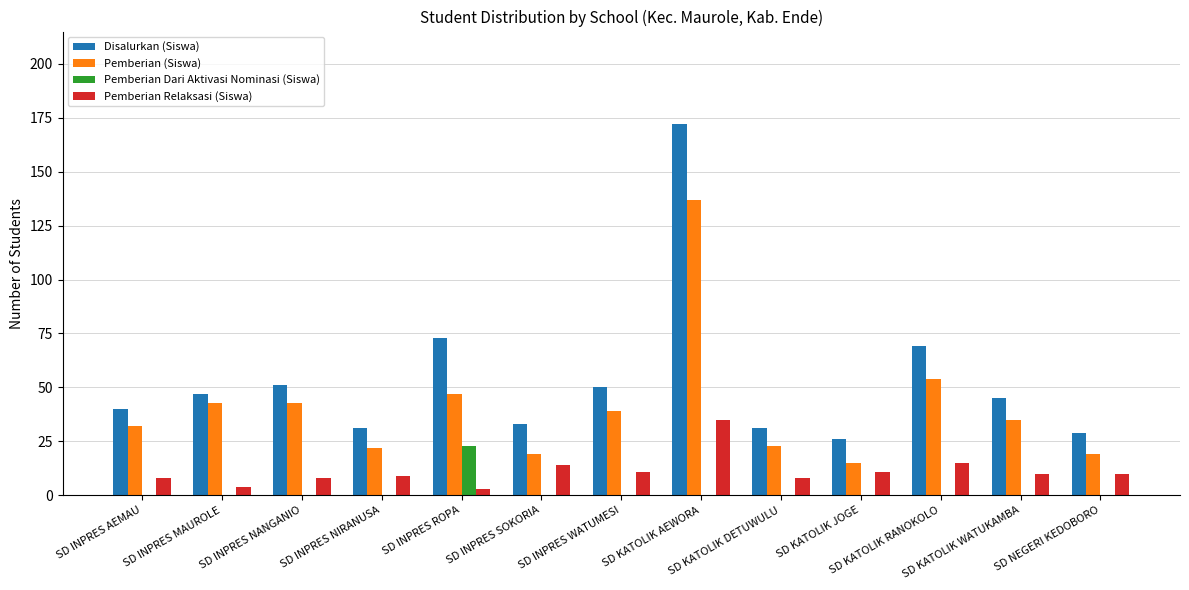

Reading right to left, transcribe all the data shown in this chart.

Disalurkan (Siswa): SD NEGERI KEDOBORO=29	SD KATOLIK WATUKAMBA=45	SD KATOLIK RANOKOLO=69	SD KATOLIK JOGE=26	SD KATOLIK DETUWULU=31	SD KATOLIK AEWORA=172	SD INPRES WATUMESI=50	SD INPRES SOKORIA=33	SD INPRES ROPA=73	SD INPRES NIRANUSA=31	SD INPRES NANGANIO=51	SD INPRES MAUROLE=47	SD INPRES AEMAU=40
Pemberian (Siswa): SD NEGERI KEDOBORO=19	SD KATOLIK WATUKAMBA=35	SD KATOLIK RANOKOLO=54	SD KATOLIK JOGE=15	SD KATOLIK DETUWULU=23	SD KATOLIK AEWORA=137	SD INPRES WATUMESI=39	SD INPRES SOKORIA=19	SD INPRES ROPA=47	SD INPRES NIRANUSA=22	SD INPRES NANGANIO=43	SD INPRES MAUROLE=43	SD INPRES AEMAU=32
Pemberian Dari Aktivasi Nominasi (Siswa): SD NEGERI KEDOBORO=0	SD KATOLIK WATUKAMBA=0	SD KATOLIK RANOKOLO=0	SD KATOLIK JOGE=0	SD KATOLIK DETUWULU=0	SD KATOLIK AEWORA=0	SD INPRES WATUMESI=0	SD INPRES SOKORIA=0	SD INPRES ROPA=23	SD INPRES NIRANUSA=0	SD INPRES NANGANIO=0	SD INPRES MAUROLE=0	SD INPRES AEMAU=0
Pemberian Relaksasi (Siswa): SD NEGERI KEDOBORO=10	SD KATOLIK WATUKAMBA=10	SD KATOLIK RANOKOLO=15	SD KATOLIK JOGE=11	SD KATOLIK DETUWULU=8	SD KATOLIK AEWORA=35	SD INPRES WATUMESI=11	SD INPRES SOKORIA=14	SD INPRES ROPA=3	SD INPRES NIRANUSA=9	SD INPRES NANGANIO=8	SD INPRES MAUROLE=4	SD INPRES AEMAU=8